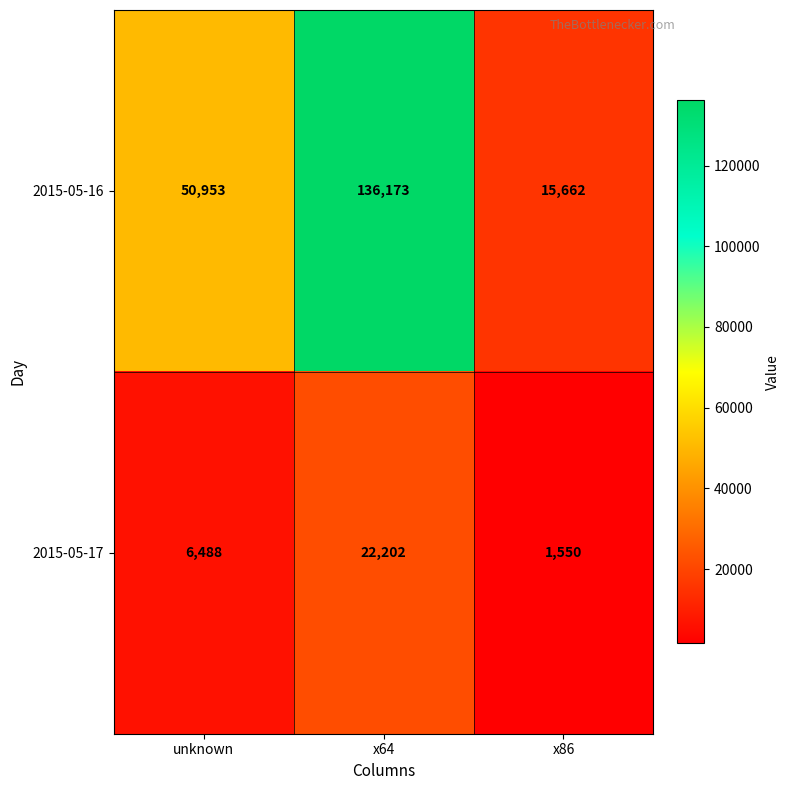

What is the highest value of the 2015-05-17 series?

22202